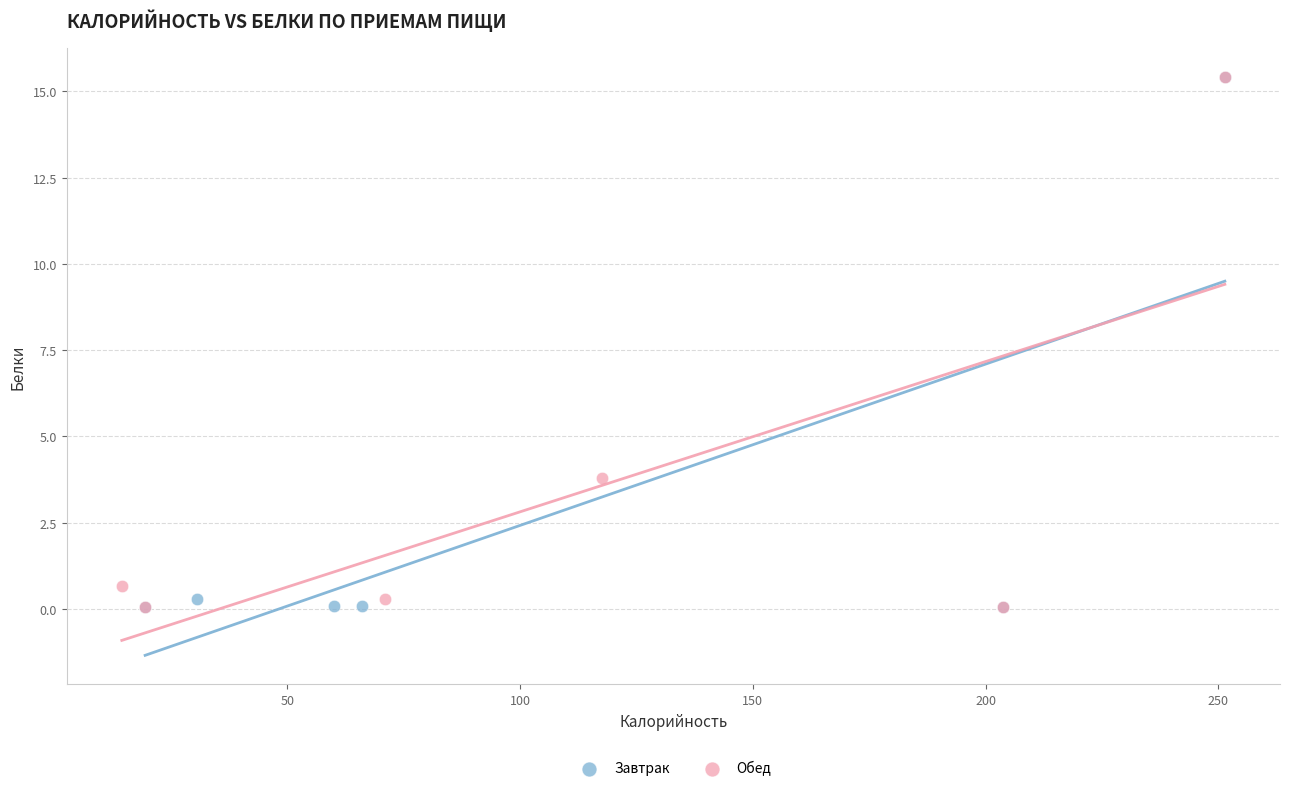

What are all the series names shown in the legend?

Завтрак, Обед